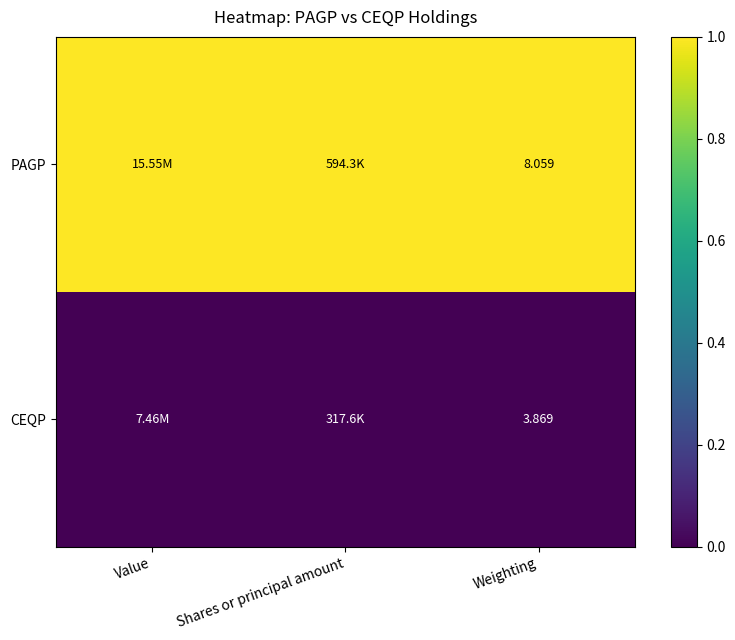

List the labels in order of PAGP value, largest first.

Value, Shares or principal amount, Weighting